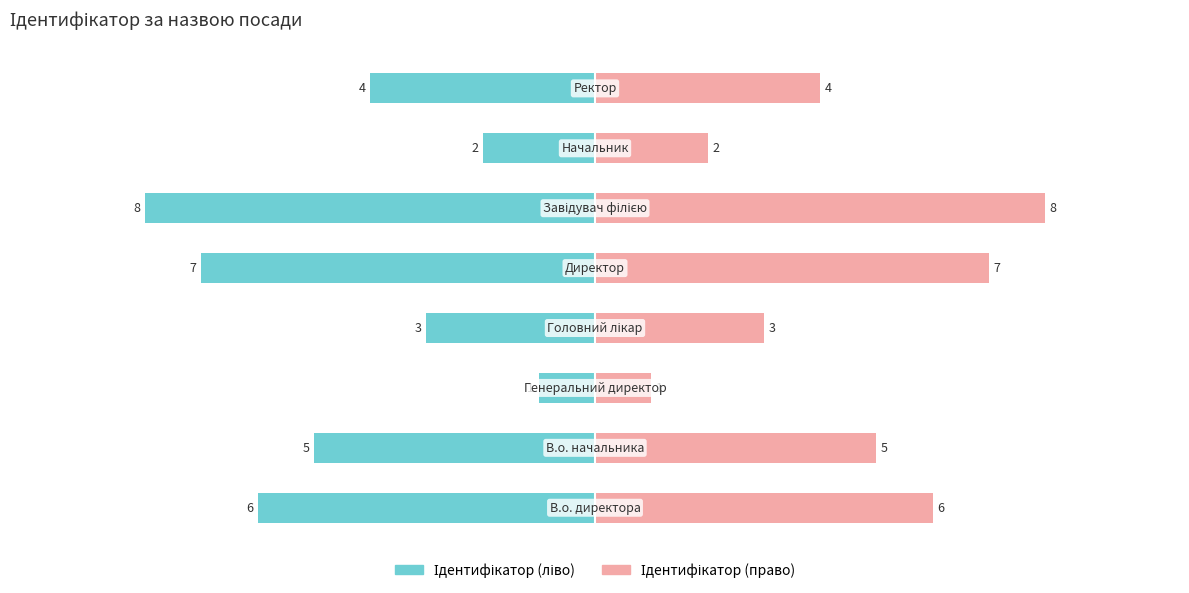

Between 0 and 2, which series saw the biggest shift?

Ідентифікатор (ліво)